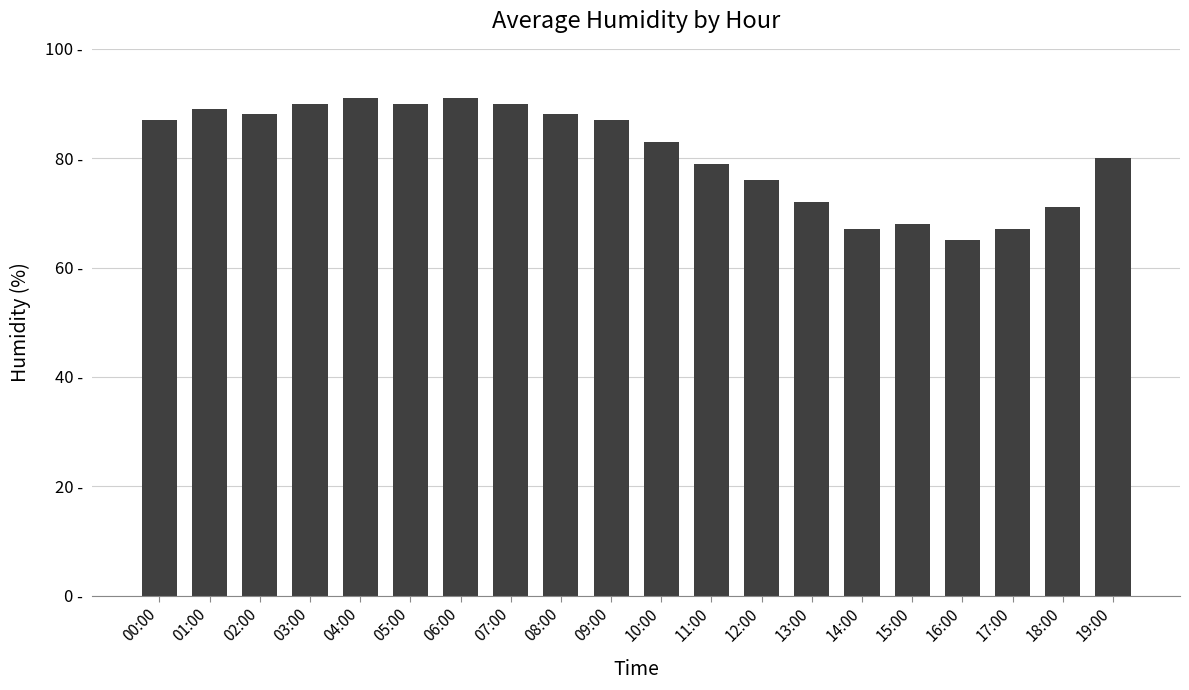

Read the value at 17:00, to the nearest 10.

70